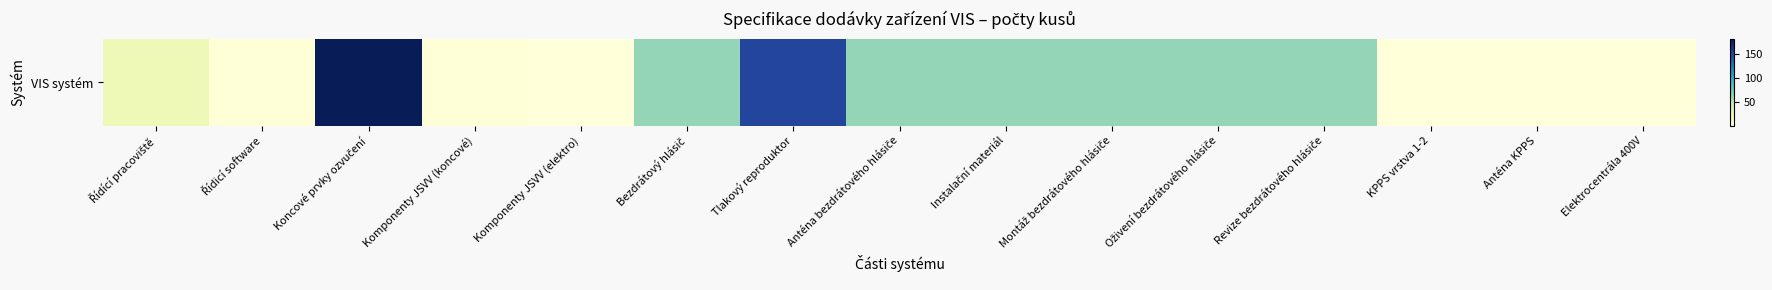

List the labels in order of value, smallest first.

Komponenty JSVV (elektro), KPPS vrstva 1-2, Anténa KPPS, Elektrocentrála 400V, Řídicí software, Komponenty JSVV (koncové), Řídící pracoviště, Bezdrátový hlásič, Anténa bezdrátového hlásiče, Instalační materiál, Montáž bezdrátového hlásiče, Oživení bezdrátového hlásiče, Revize bezdrátového hlásiče, Tlakový reproduktor, Koncové prvky ozvučení